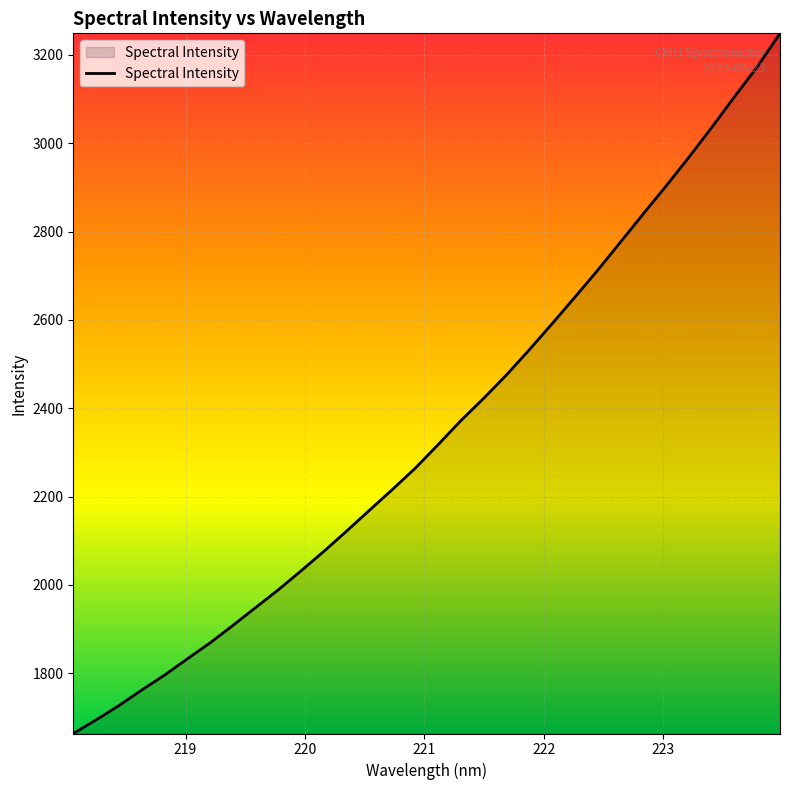

What is the smallest value displayed?

1663.9